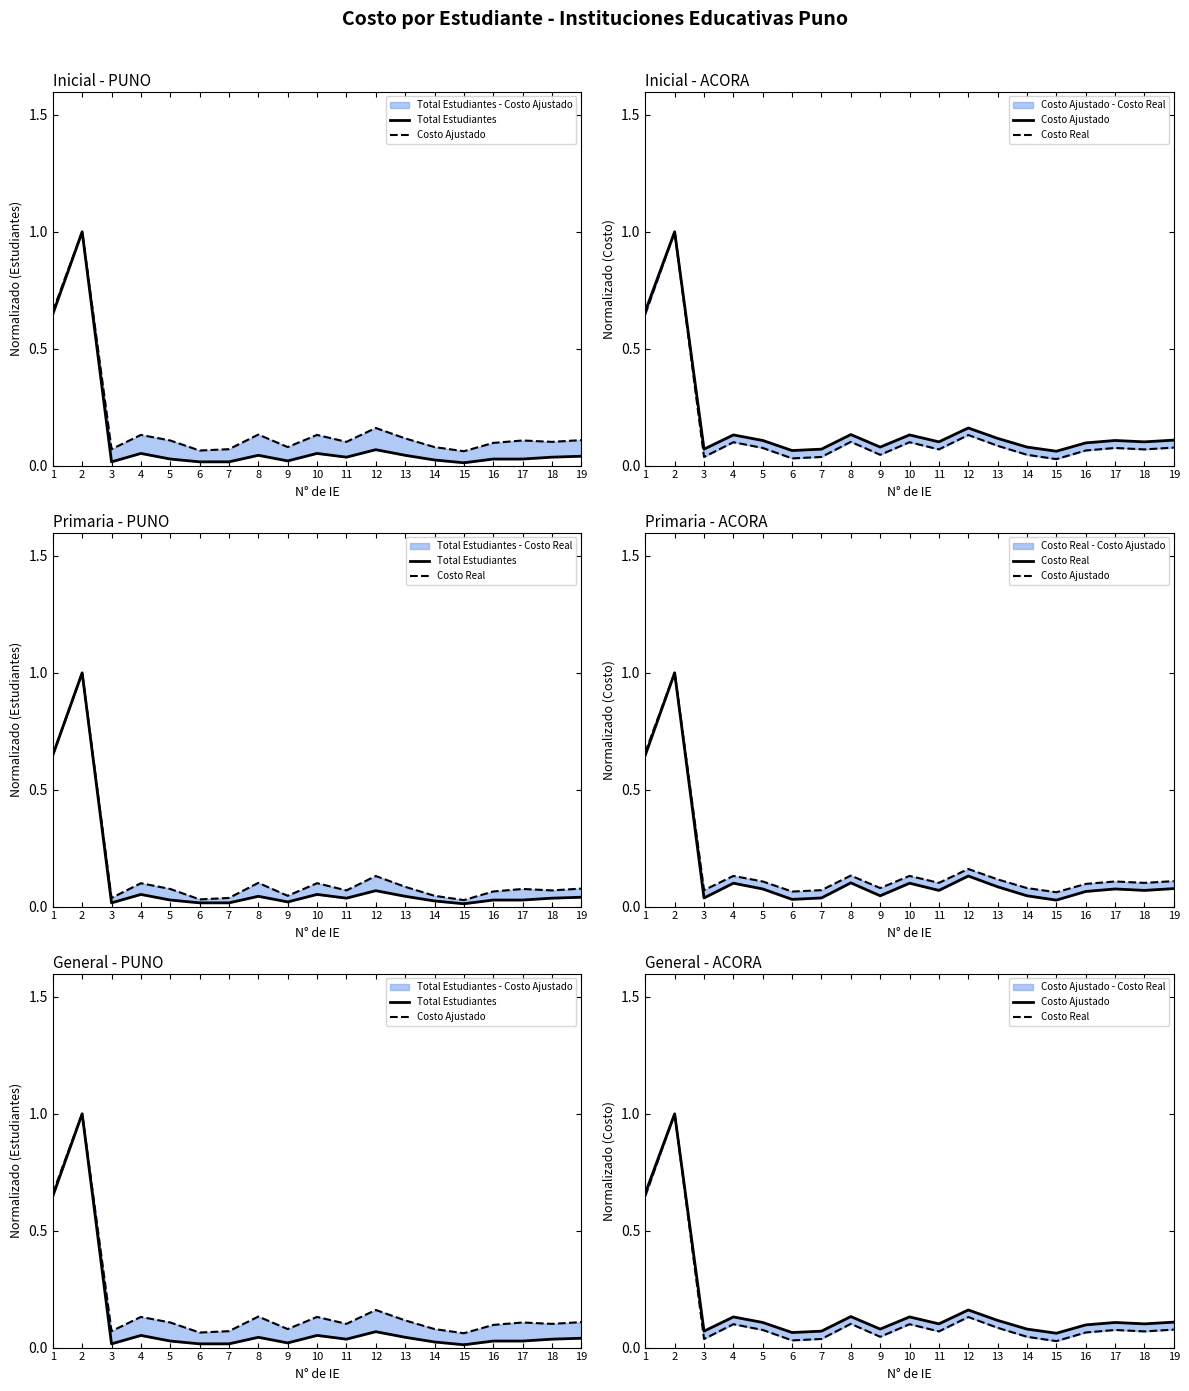

Where is the first local maximum for Costo Ajustado?

2